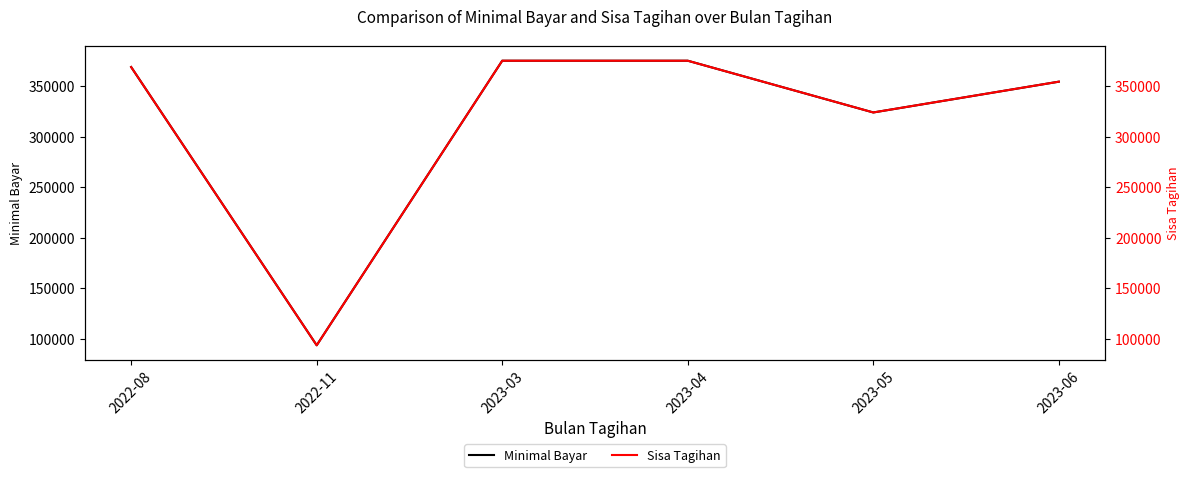

Where does the Sisa Tagihan series first go above 368750?

2023-03